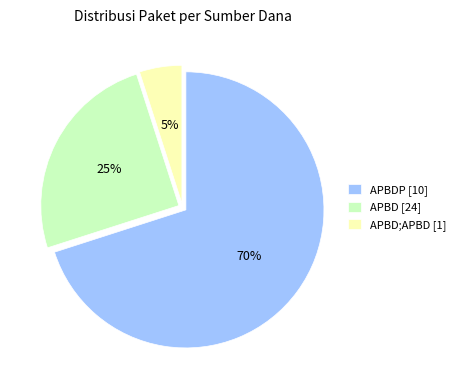

Which slice is the largest?

APBDP [10]